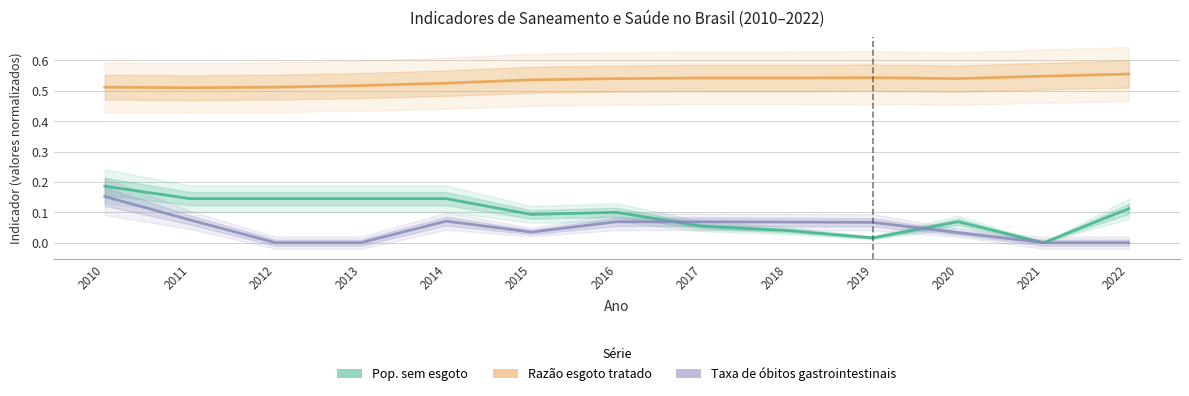

What is the highest value of the Razão esgoto tratado series?

0.6